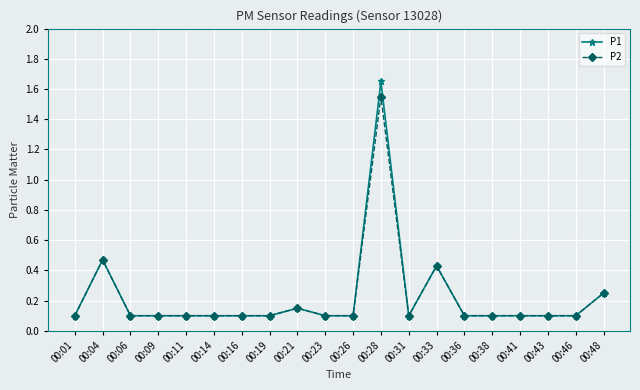

Does the chart have visible grid lines?

Yes